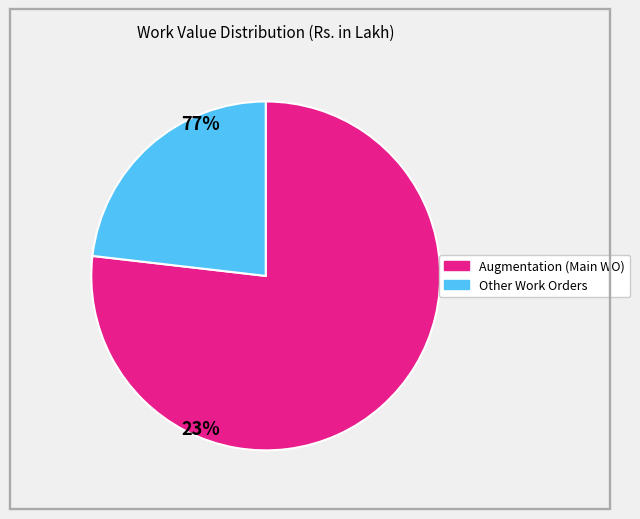

Is there any slice that represents more than half of the pie?

Yes